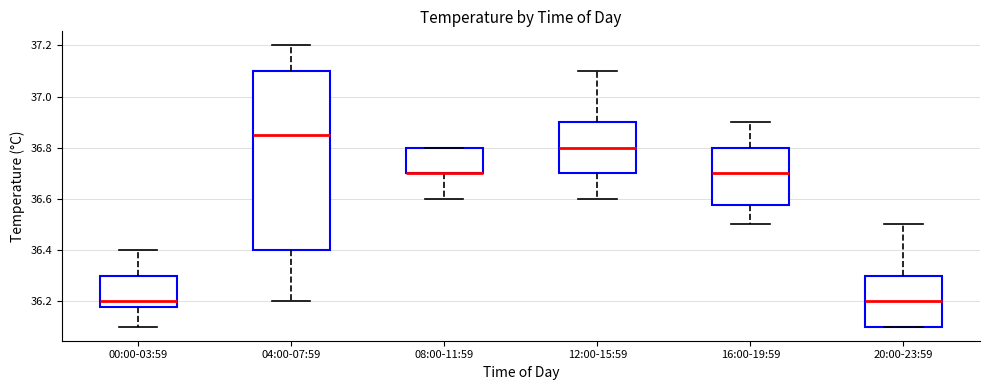

Reading left to right, read every box against the y-axis: the position of its median line, the range the box covers, and the ends of its whiskers. The values are not printed on the chart, so give them approximately, as read against the axis.

00:00-03:59: median 36.20, box 36.18 to 36.30, whiskers 36.10 to 36.40
04:00-07:59: median 36.86, box 36.40 to 37.10, whiskers 36.20 to 37.20
08:00-11:59: median 36.70 (drawn on the box's lower edge), box 36.70 to 36.80, whiskers 36.60 to 36.80
12:00-15:59: median 36.80, box 36.70 to 36.90, whiskers 36.60 to 37.10
16:00-19:59: median 36.70, box 36.58 to 36.80, whiskers 36.50 to 36.90
20:00-23:59: median 36.20, box 36.10 to 36.30, whiskers 36.10 to 36.50